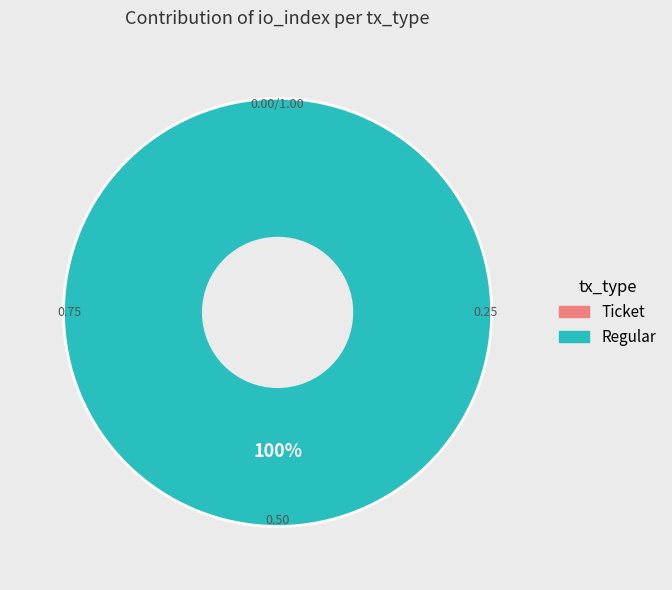

Which category has the smallest portion of the pie?

Ticket